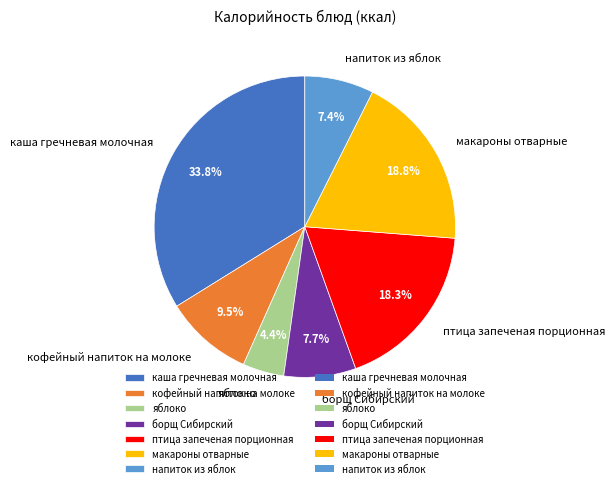

Between кофейный напиток на молоке and борщ Сибирский, which is larger?

кофейный напиток на молоке